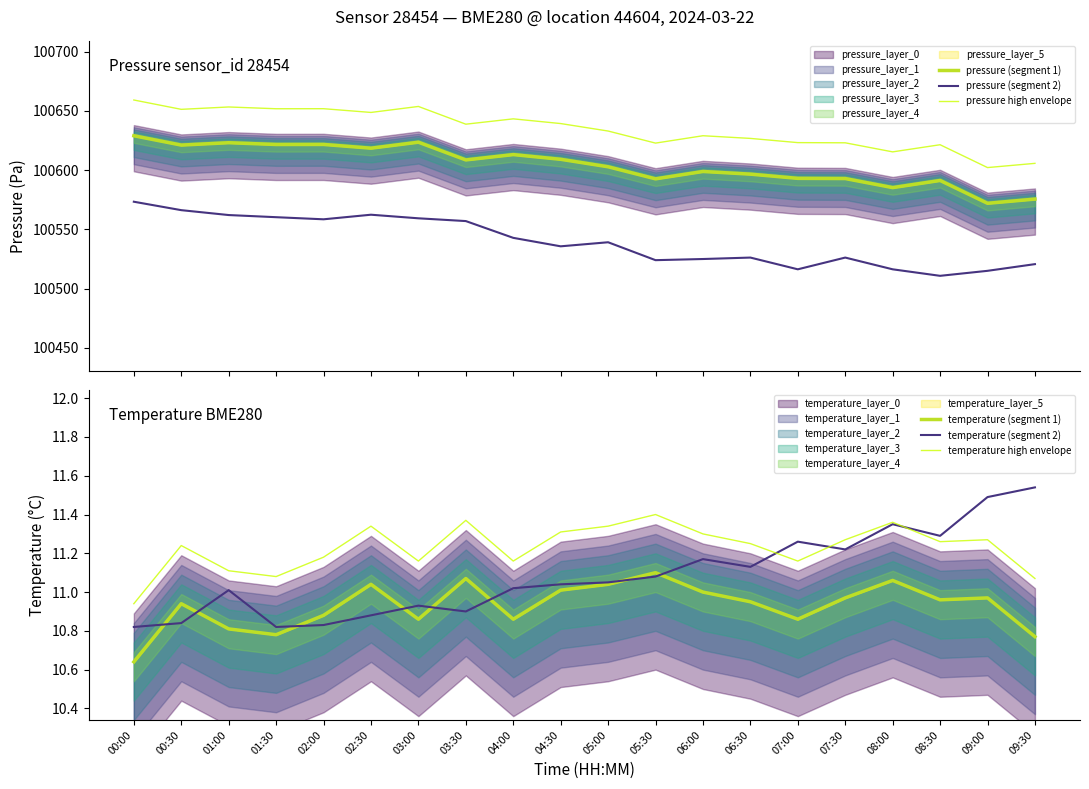

True or false: temperature (segment 2) has a value of 2.2 at 03:30.

False